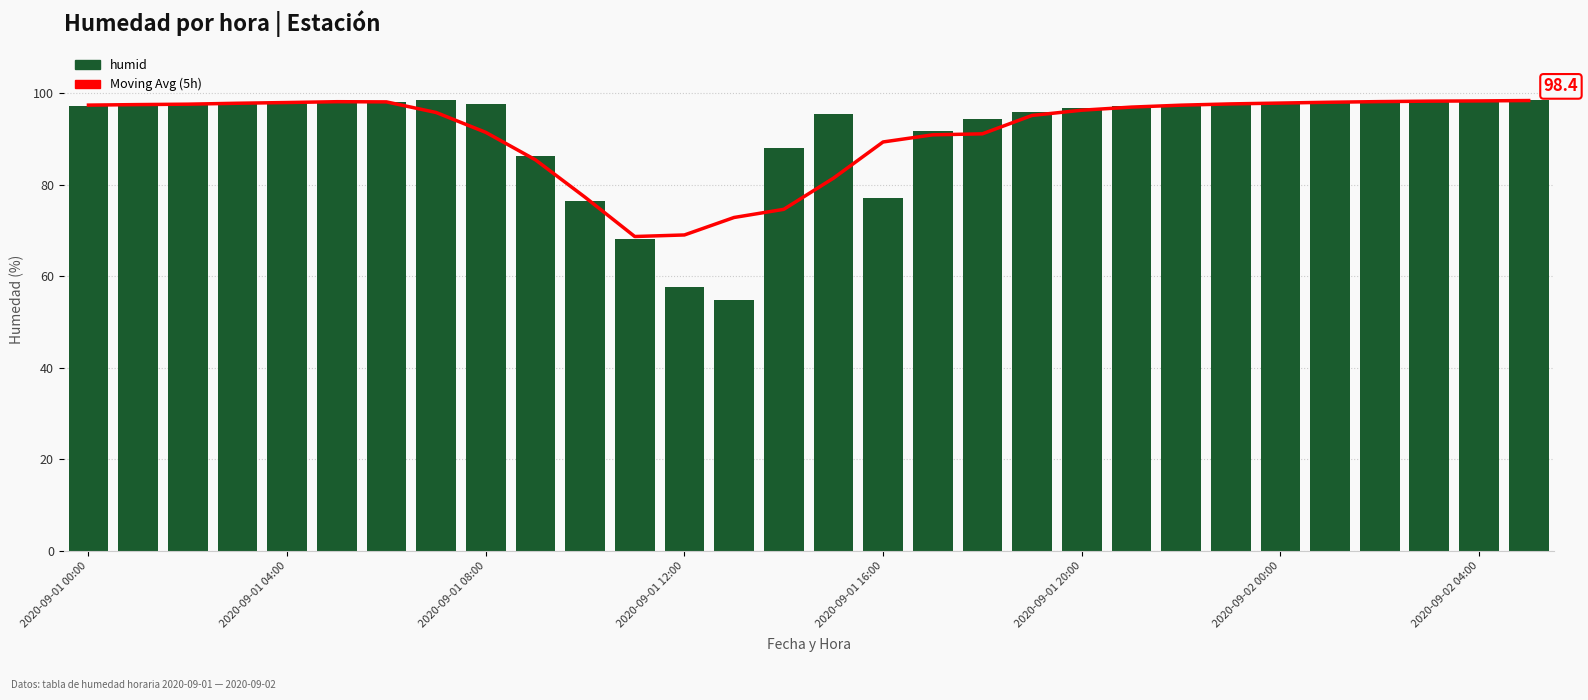

How many values in the Moving Avg (5h) series exceed 97?

16